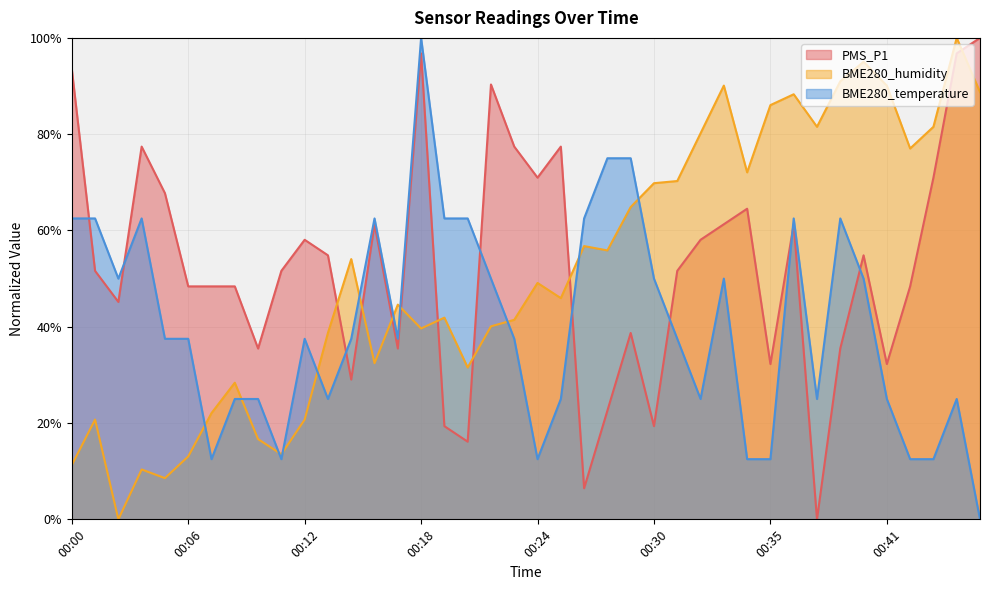

What is the average value of the PMS_P1 series?

52.7